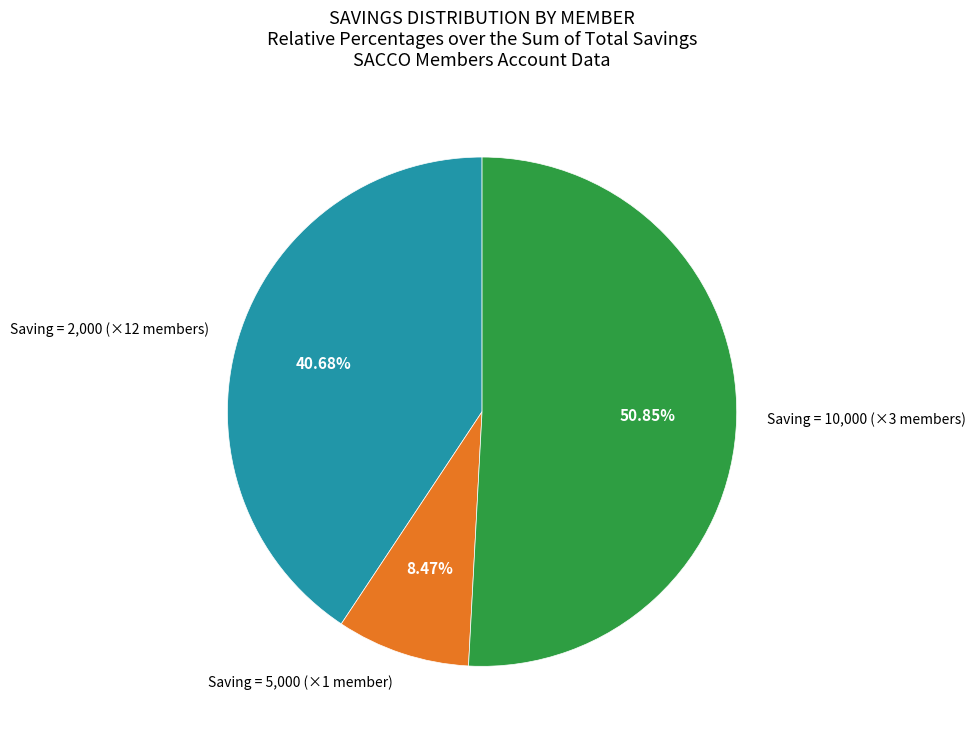

Does any single category account for the majority?

Yes